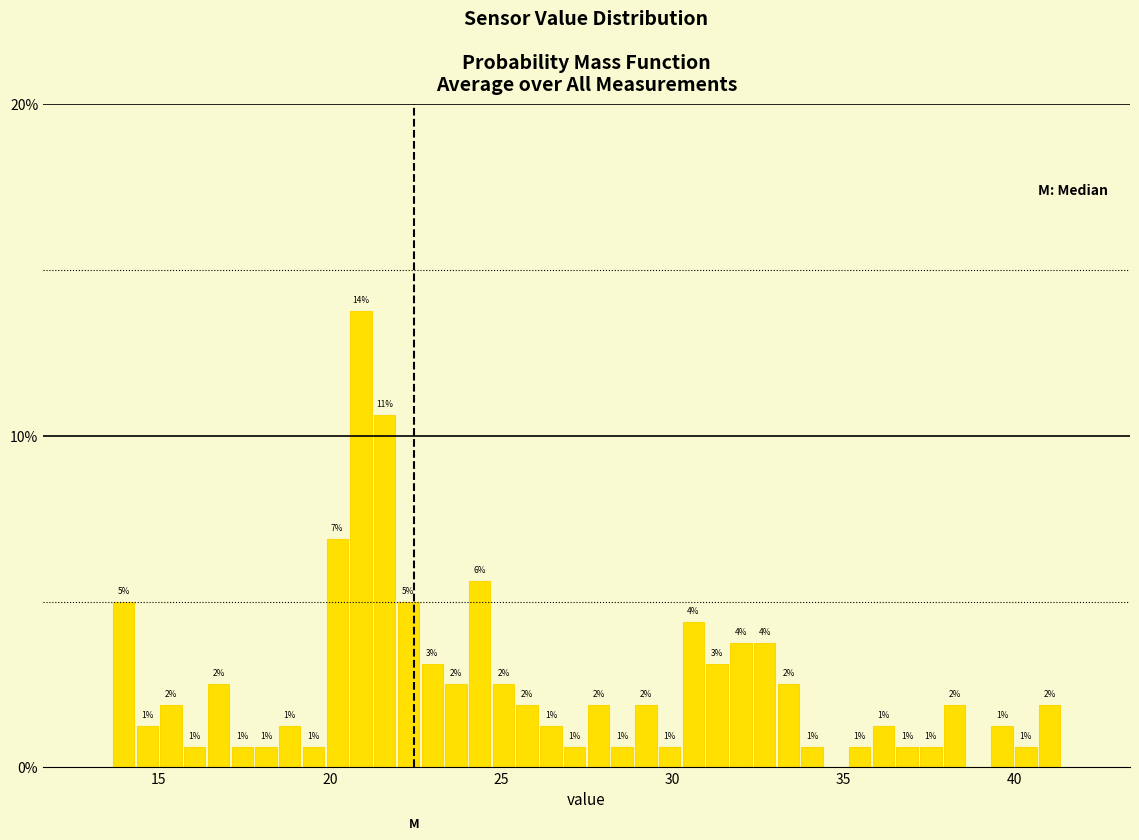

Around what value on the x-axis is the tallest bar? Give the approximate position of its centre, as read against the axis.

21.0